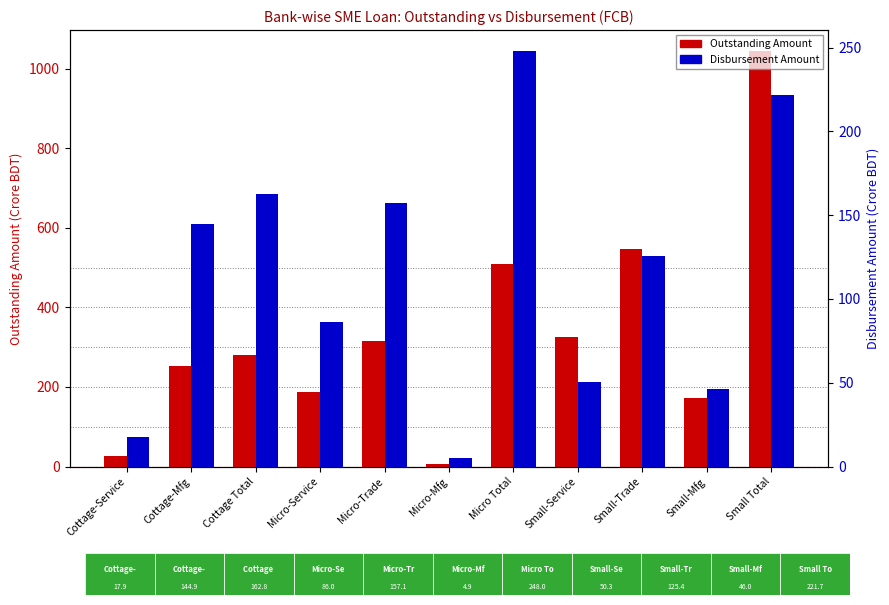

At which label does Disbursement Amount first exceed 125?

Cottage-Mfg